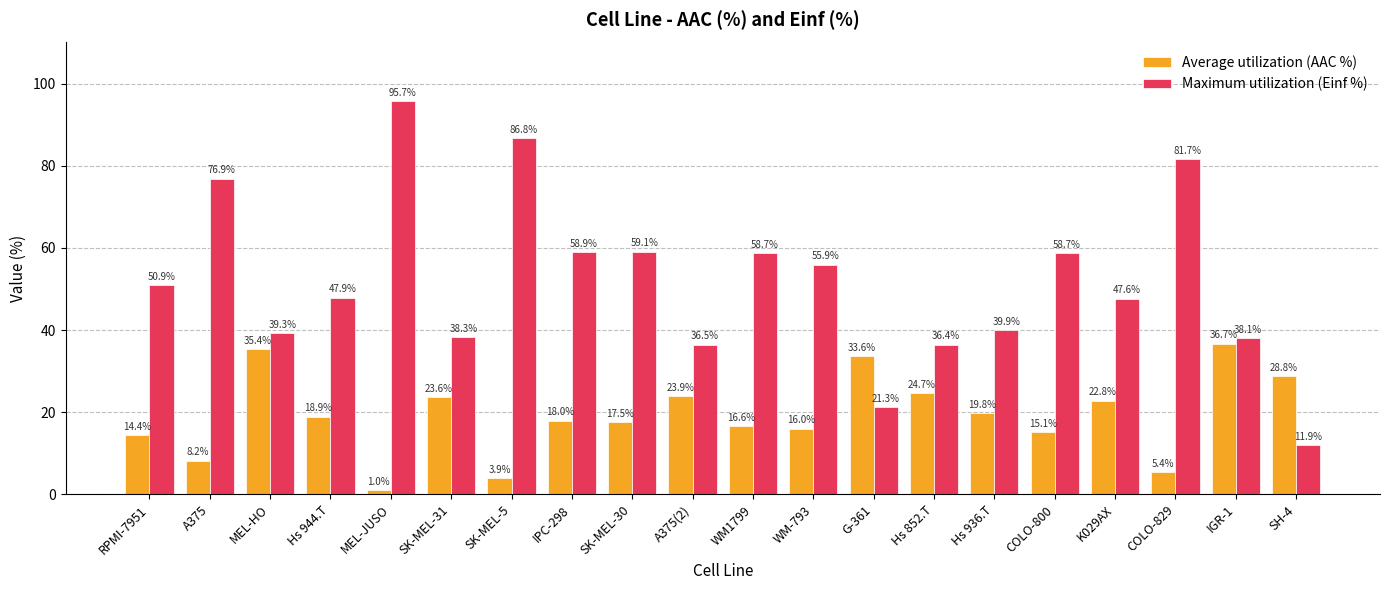

Which category has the highest value in the Maximum utilization (Einf %) series?

MEL-JUSO